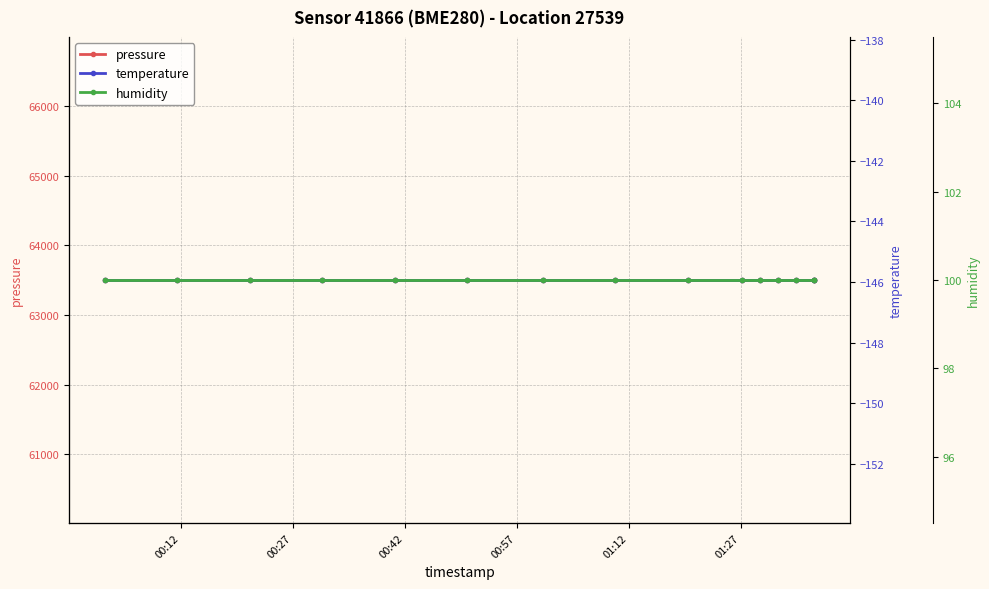

Where is pressure nearest to the value 63504?

00:12